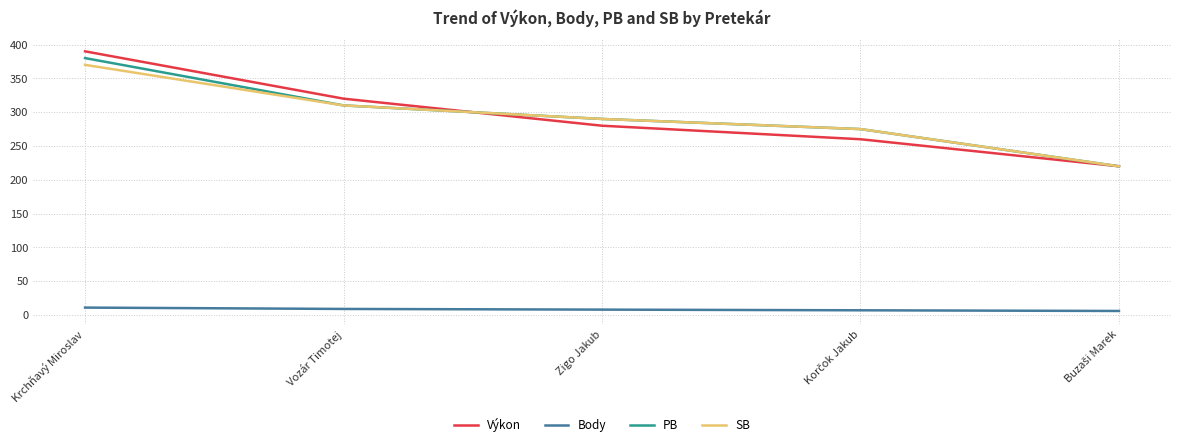

What is the approximate value of Body at Krchňavý Miroslav?

11